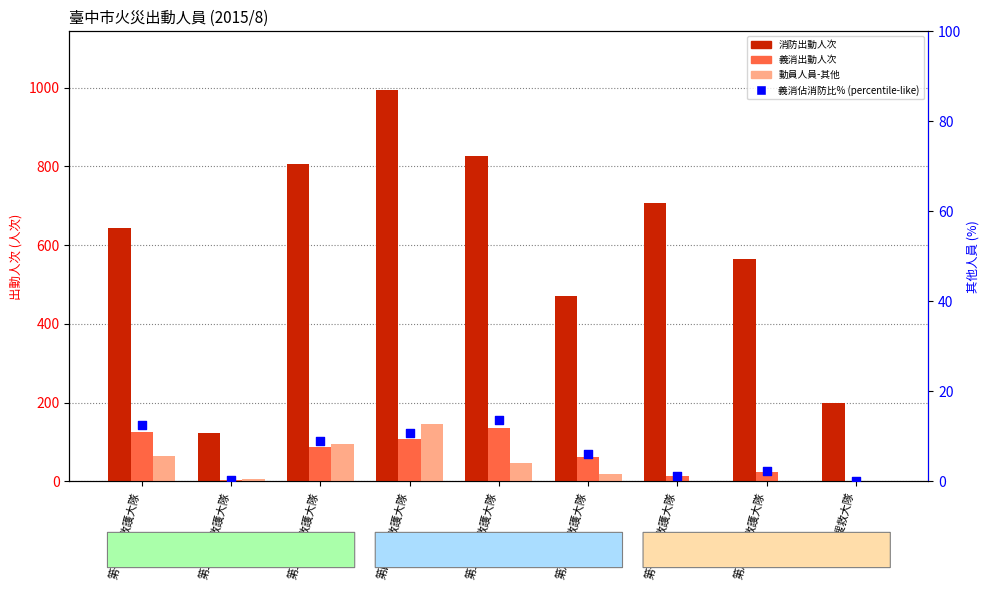

What is the total value across all series at 特種搜救大隊?

200.0